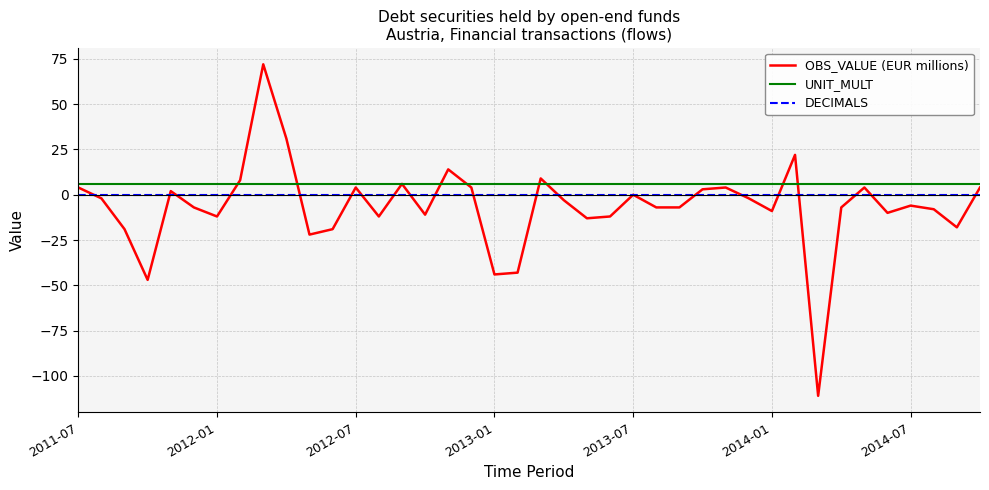

True or false: OBS_VALUE (EUR millions) and UNIT_MULT cross at least once.

True